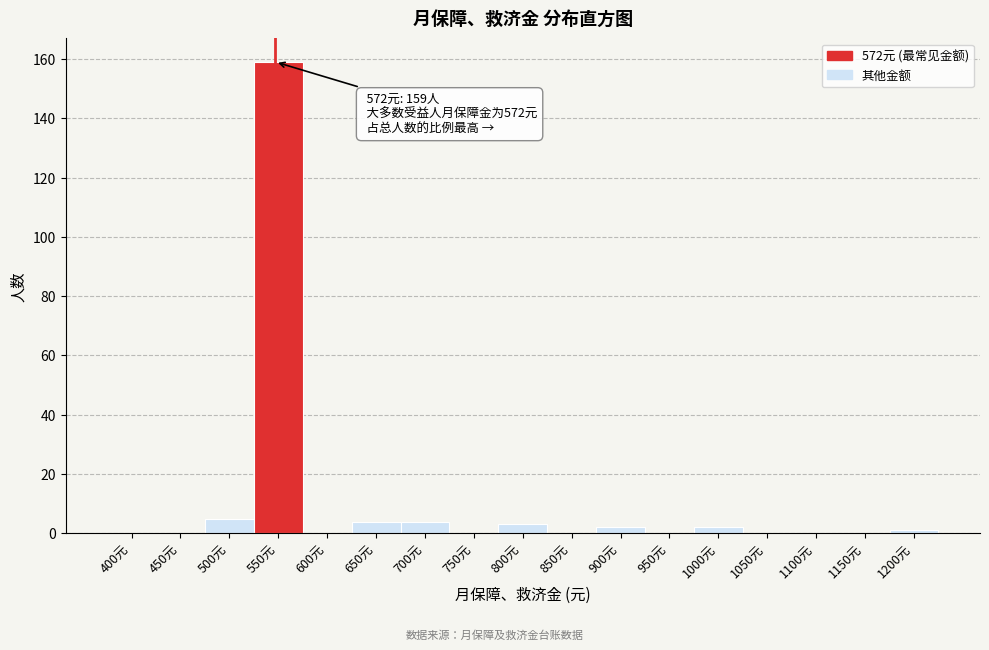

Reading left to right, transcribe all the data shown in this chart.

400元=0	450元=0	500元=5	550元=159	600元=0	650元=4	700元=4	750元=0	800元=3	850元=0	900元=2	950元=0	1000元=2	1050元=0	1100元=0	1150元=0	1200元=1